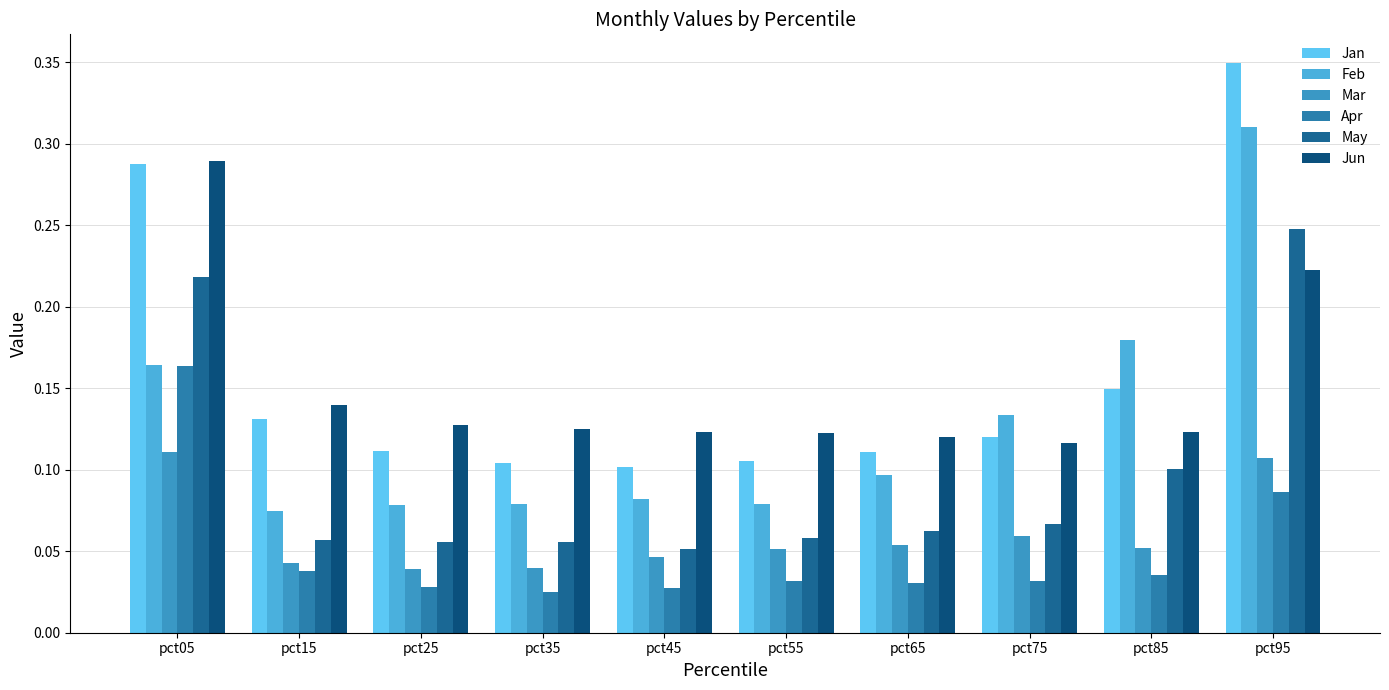

What is the maximum value shown in the chart?

0.3